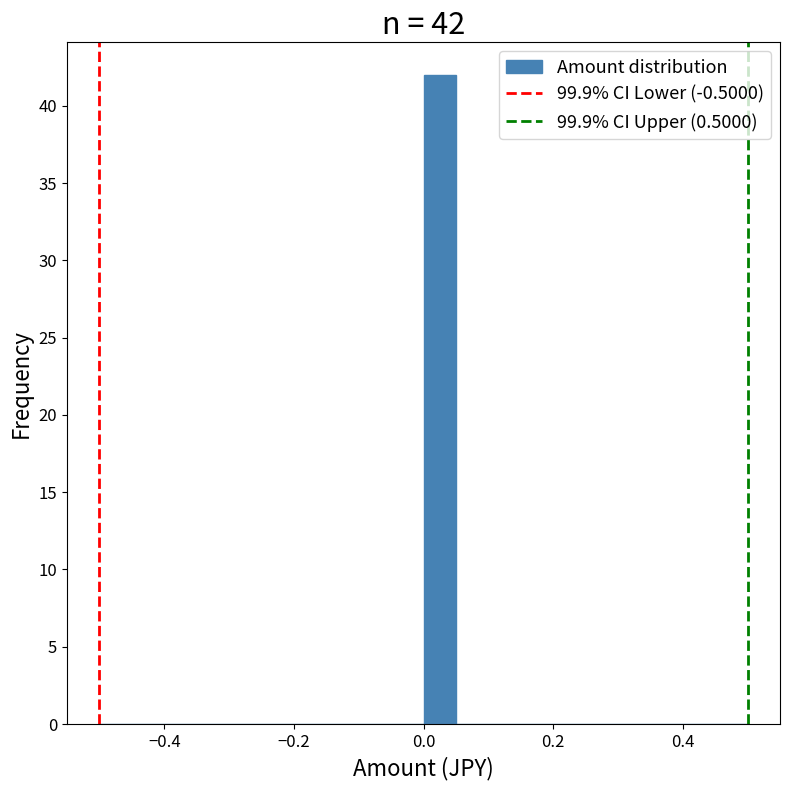

Around what value on the x-axis is the tallest bar? Give the approximate position of its centre, as read against the axis.

0.02